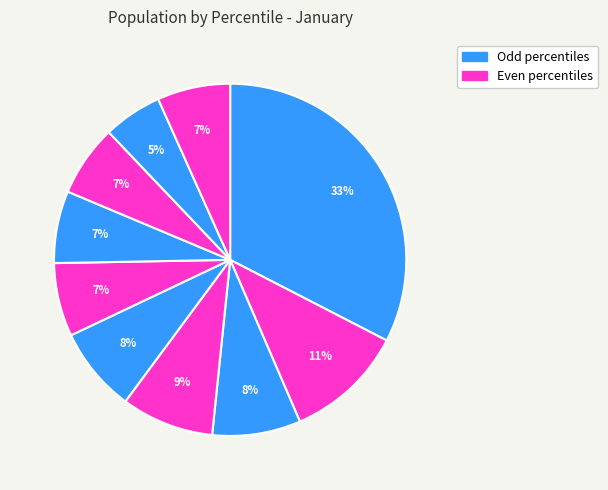

Which category has the smallest portion of the pie?

pct85